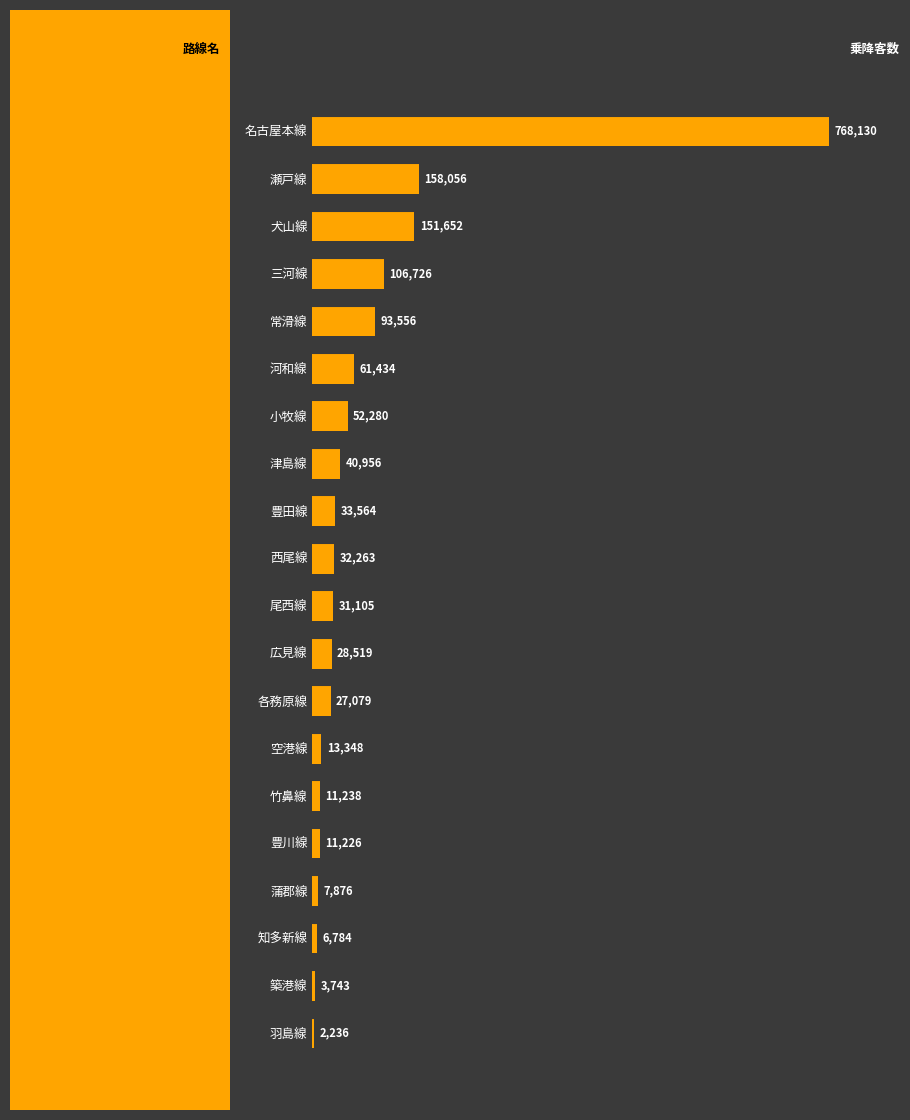

What is the average value?

82089